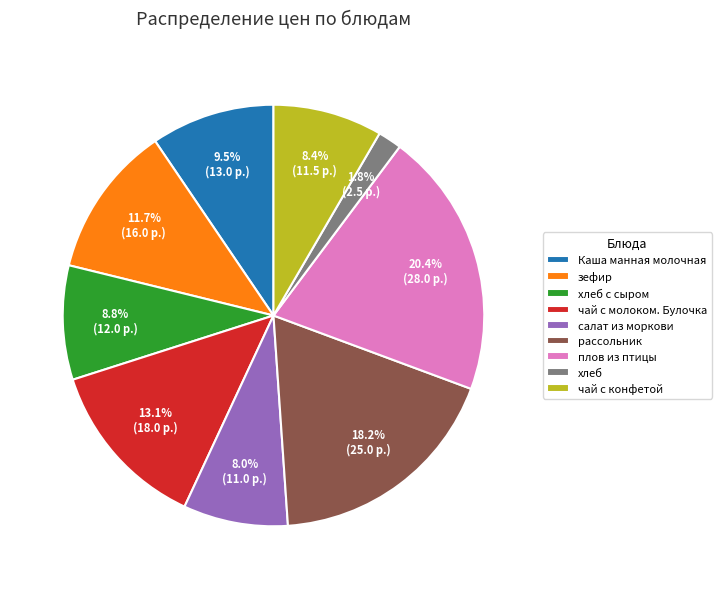

How much of the chart is everything except хлеб?

98.2%